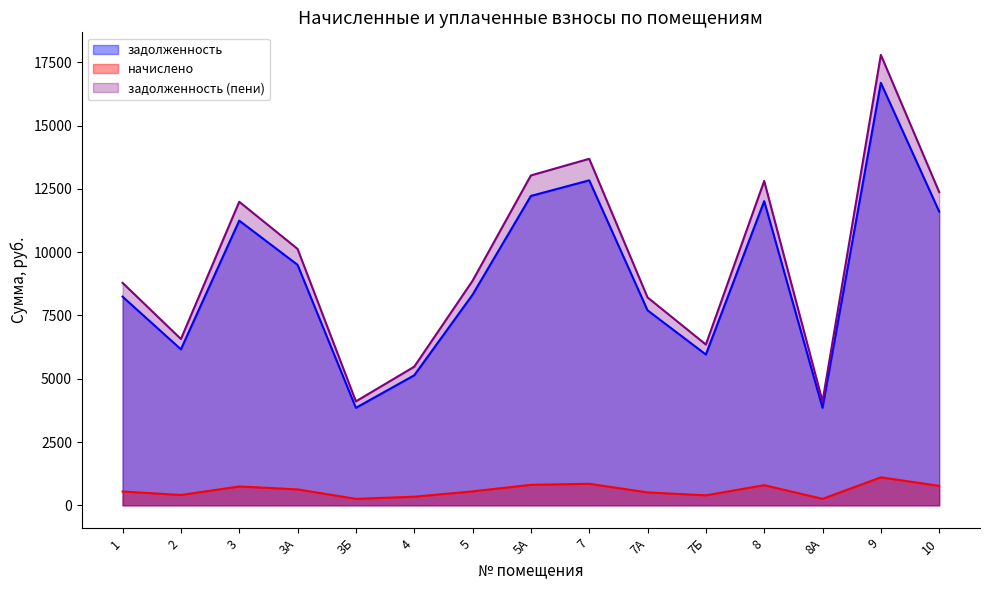

Which series changed the most between 7 and 8?

задолженность (пени)